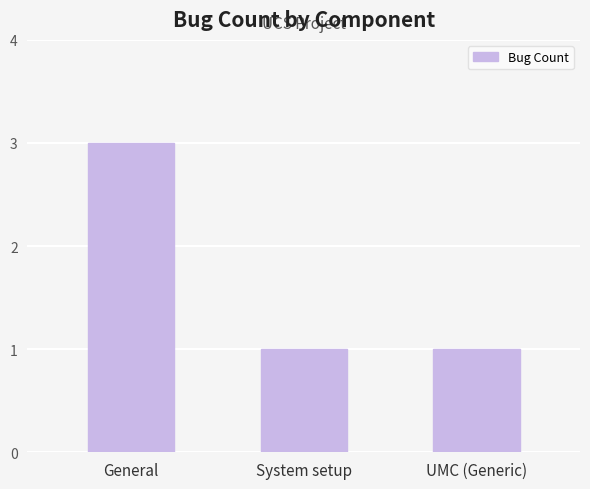

Reading right to left, transcribe all the data shown in this chart.

UMC (Generic)=1	System setup=1	General=3